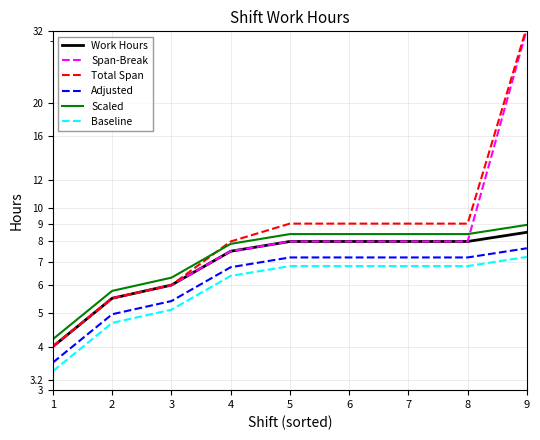

What is the total value across all series at 1?

23.2